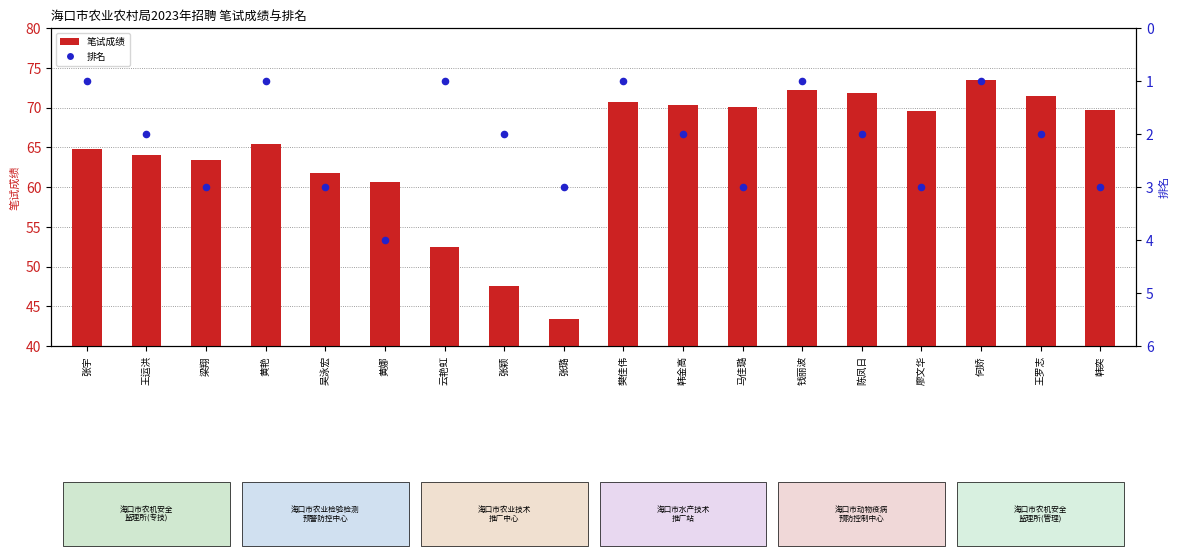

Is the value of 排名 at 王罗志 greater than the value of 笔试成绩 at 钱丽波?

No